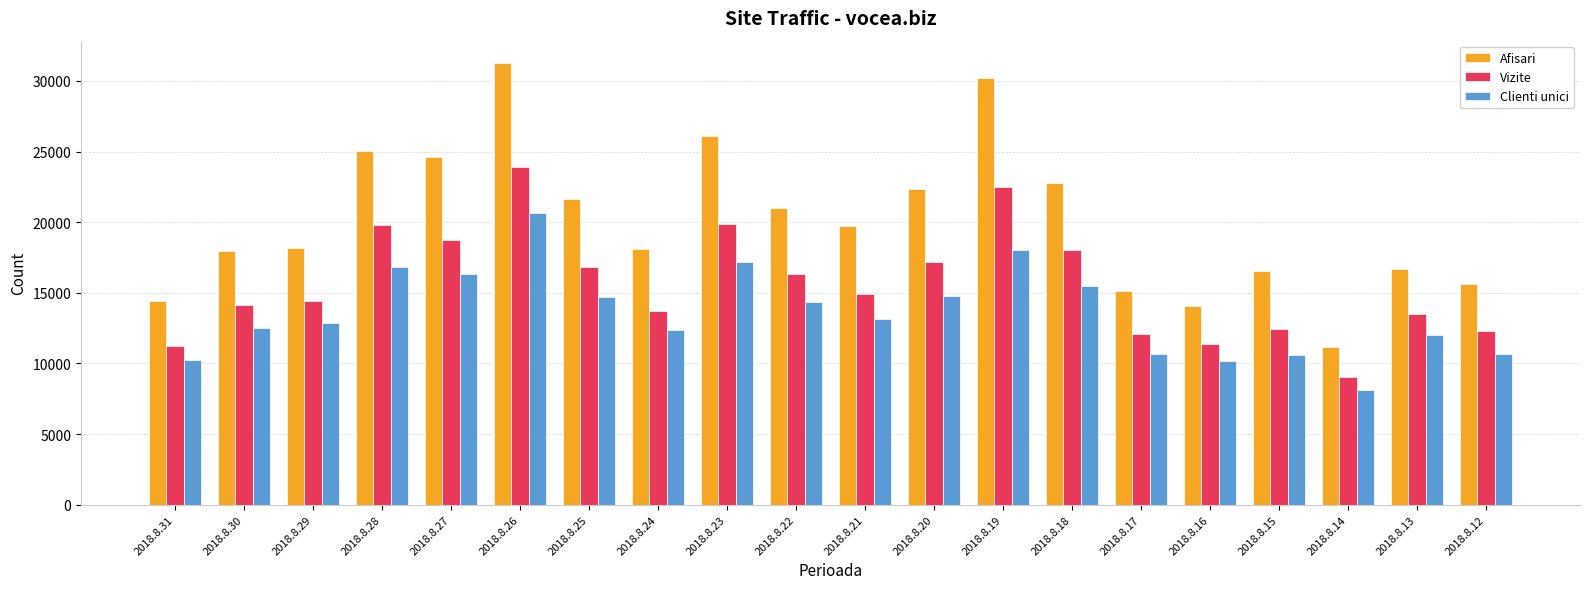

What is the minimum value shown in the chart?

8148